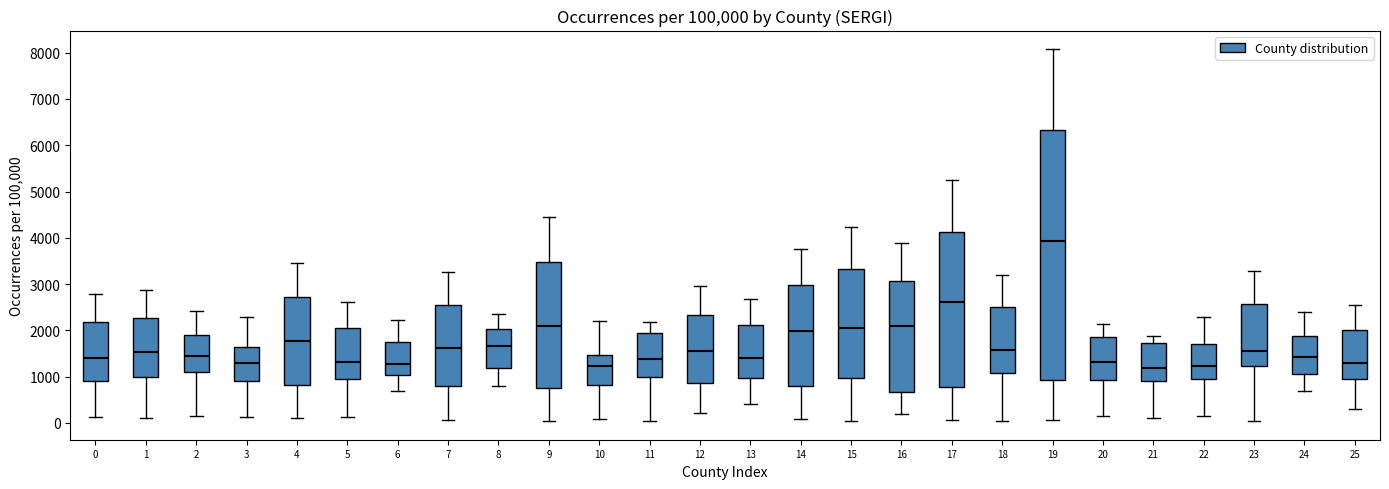

Where does the median line of the box at x = 7 sit on the y-axis? The values are not printed on the chart, so give them approximately, as read against the axis.

1600